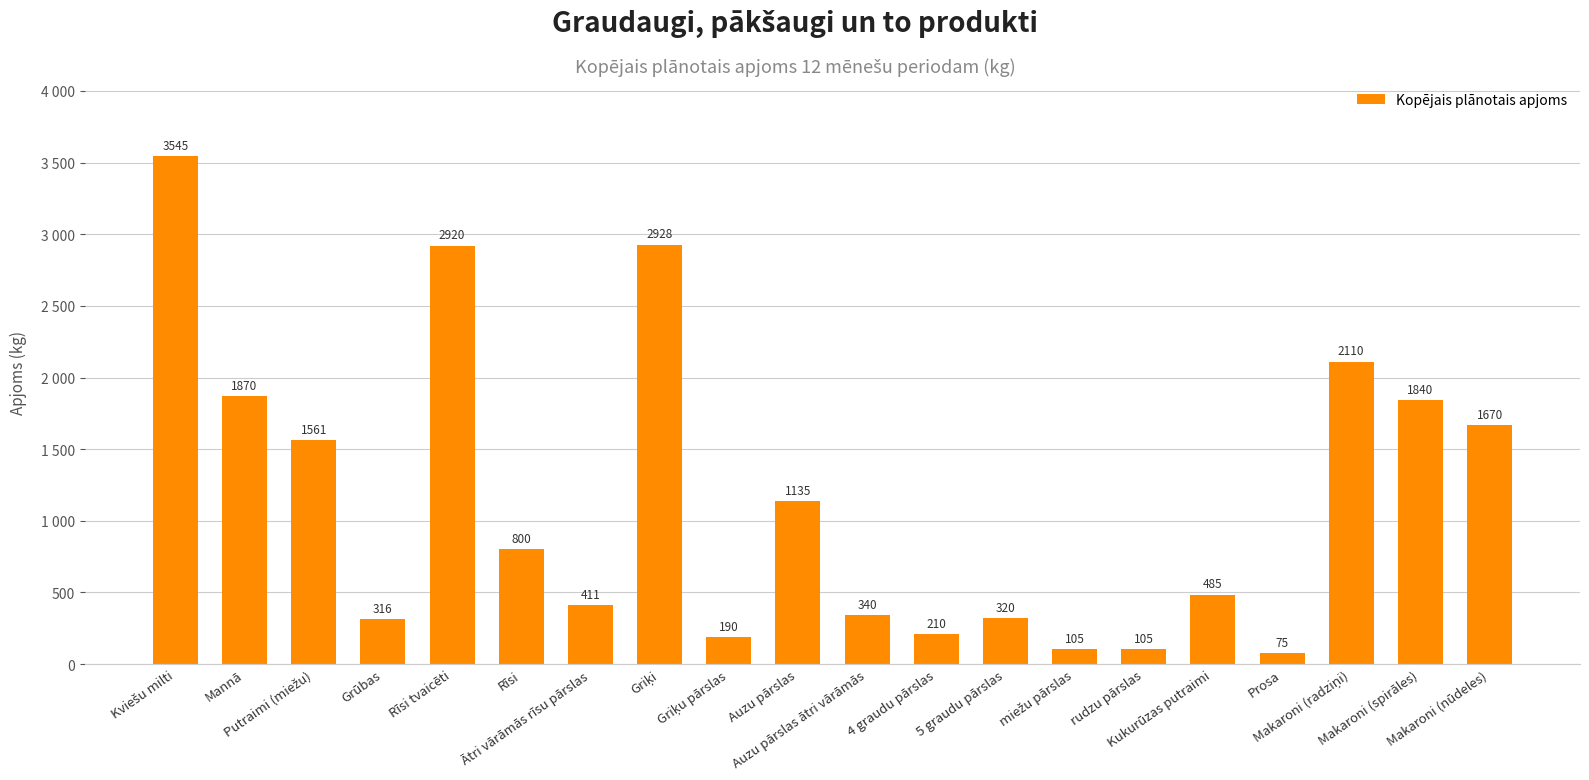

What is the maximum value shown in the chart?

3545